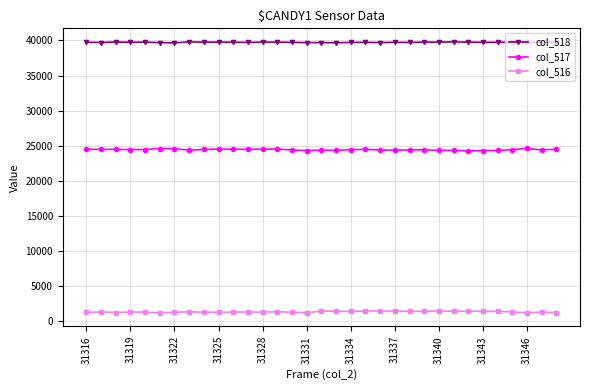

At how many categories does at least one series exceed 19451?

33